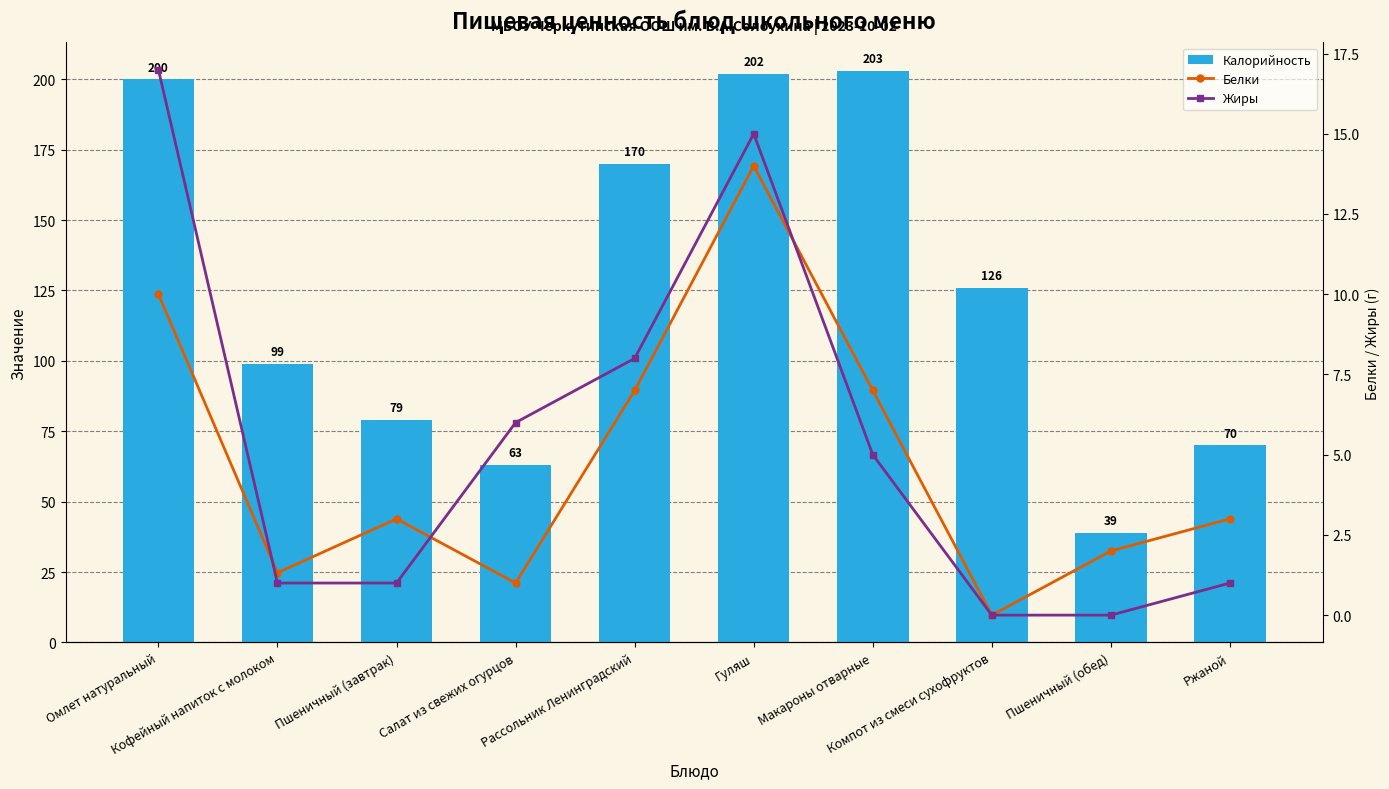

Is it true that Белки equals 1.3 at Кофейный напиток с молоком?

True